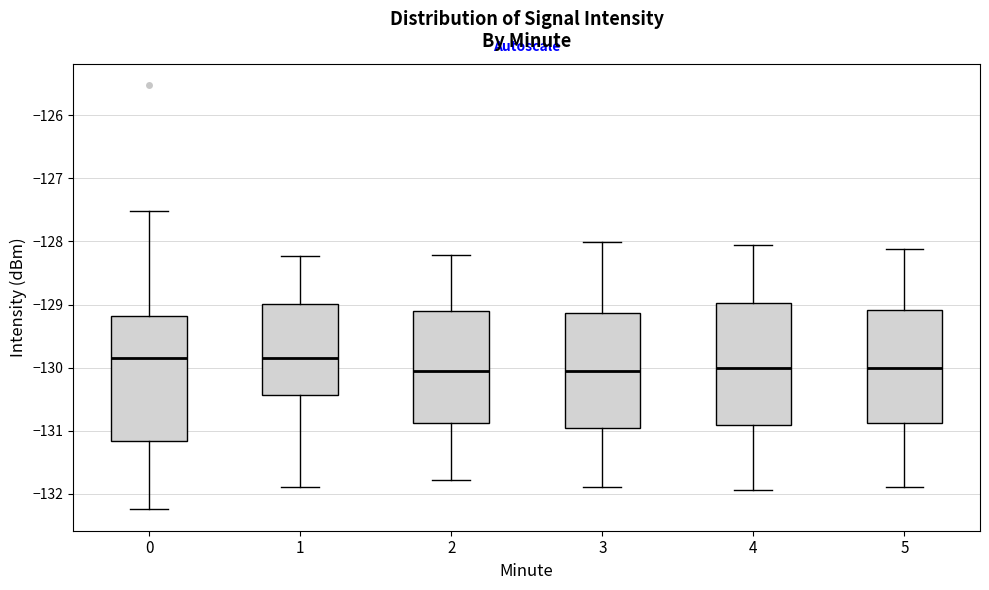

Reading left to right, read every box against the y-axis: the position of its median line, the range the box covers, and the ends of its whiskers. The values are not printed on the chart, so give them approximately, as read against the axis.

0: median -129.8, box -131.2 to -129.2, whiskers -132.2 to -127.5
1: median -129.9, box -130.4 to -129.0, whiskers -131.9 to -128.2
2: median -130.1, box -130.9 to -129.1, whiskers -131.8 to -128.2
3: median -130.1, box -131.0 to -129.1, whiskers -131.9 to -128.0
4: median -130.0, box -130.9 to -129.0, whiskers -131.9 to -128.1
5: median -130.0, box -130.9 to -129.1, whiskers -131.9 to -128.1